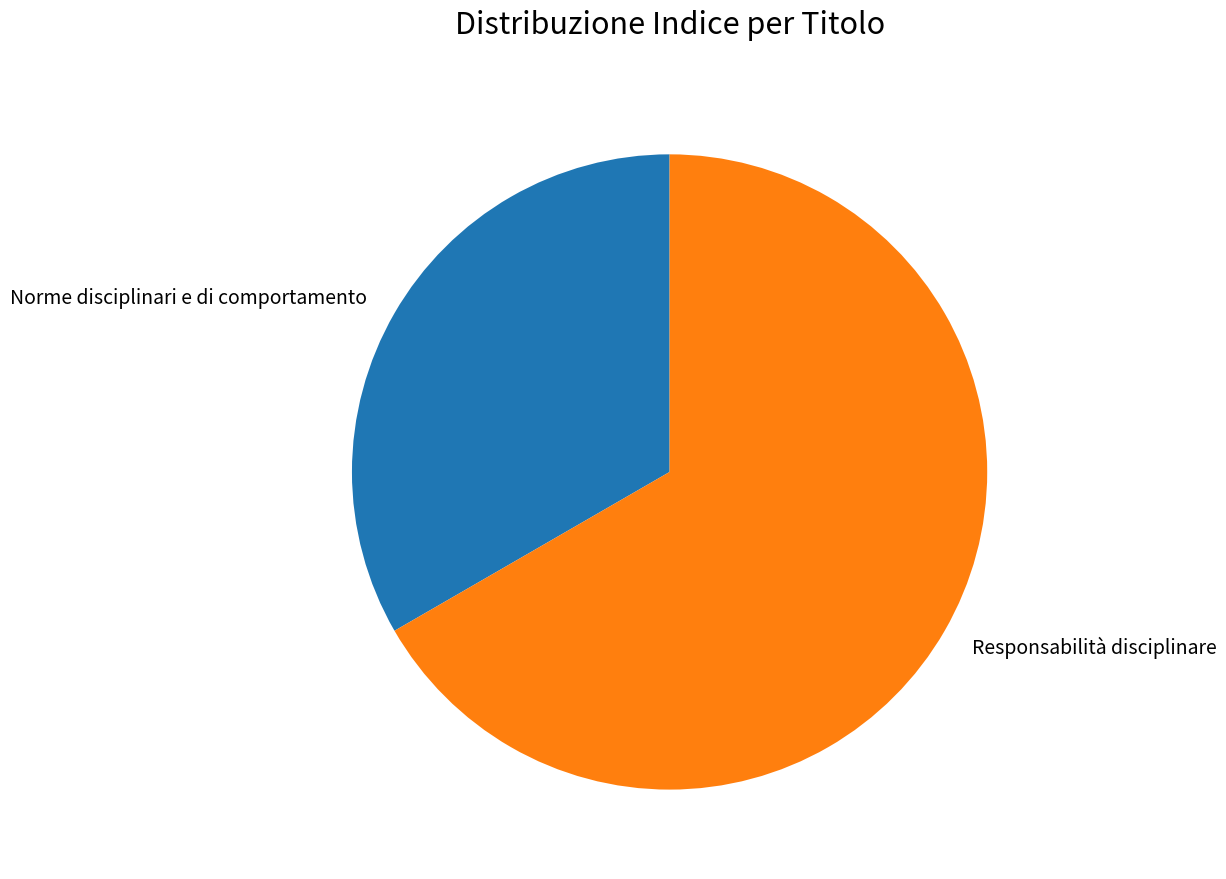

Does any single category account for the majority?

Yes